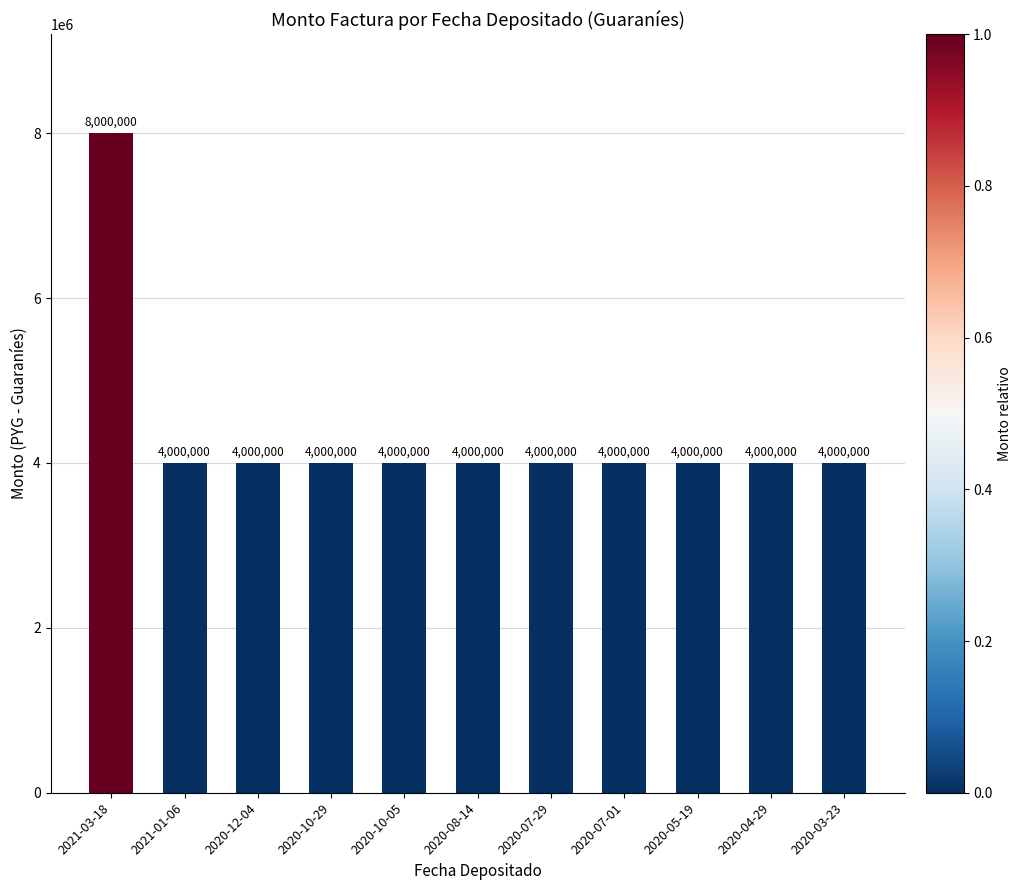

Read the value at 2021-03-18, to the nearest 10.

8000000